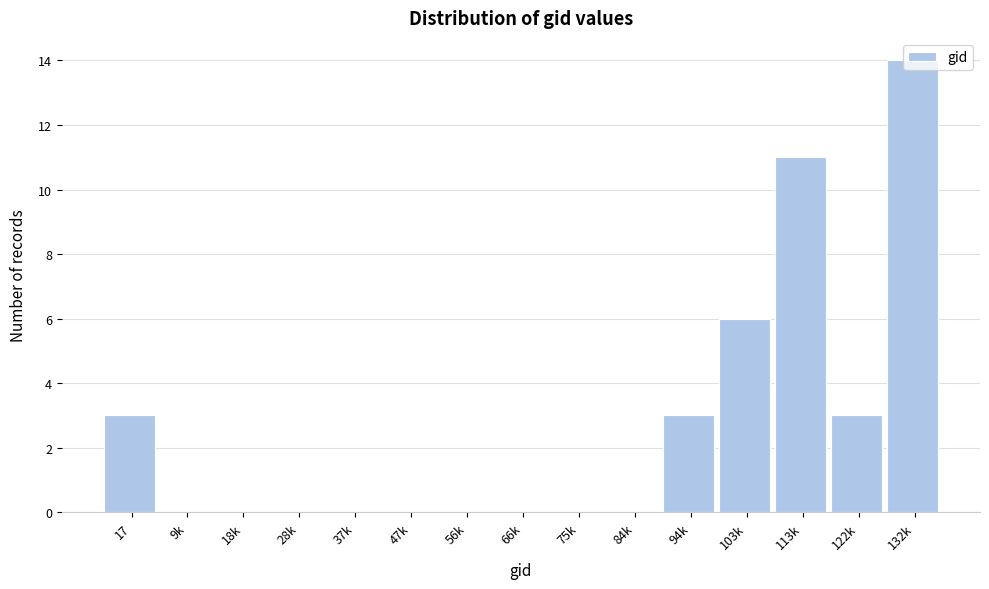

True or false: the data shows 8 at 28k.

False